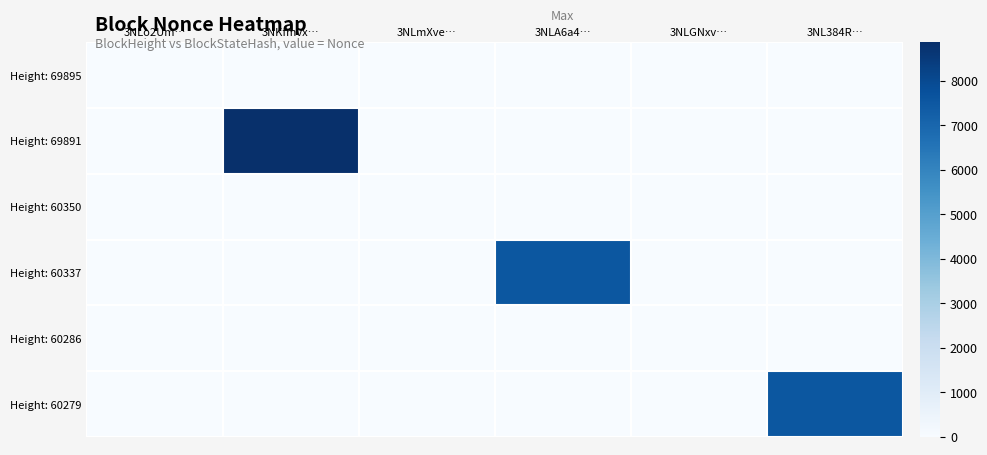

At which category is the sum across all series the highest?

3NKfmvx…